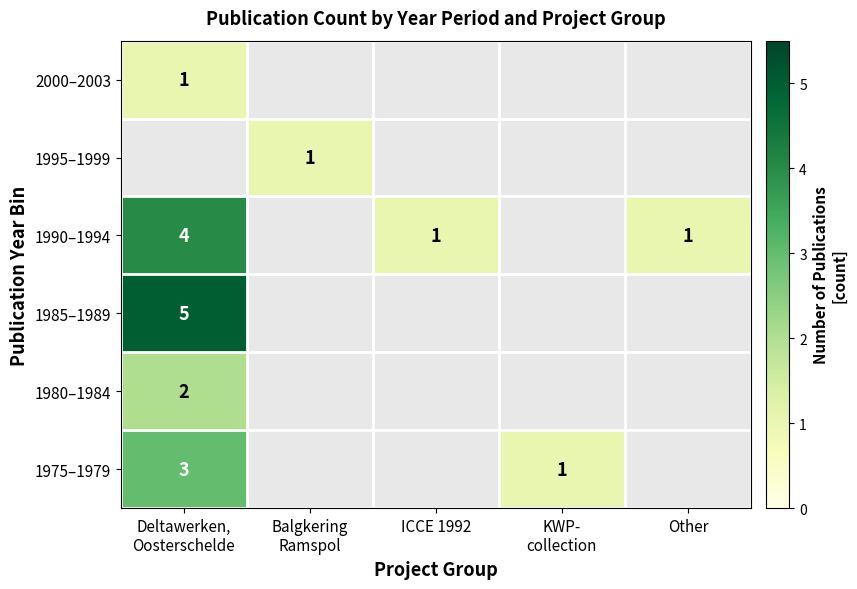

What is the maximum value shown in the chart?

5.0